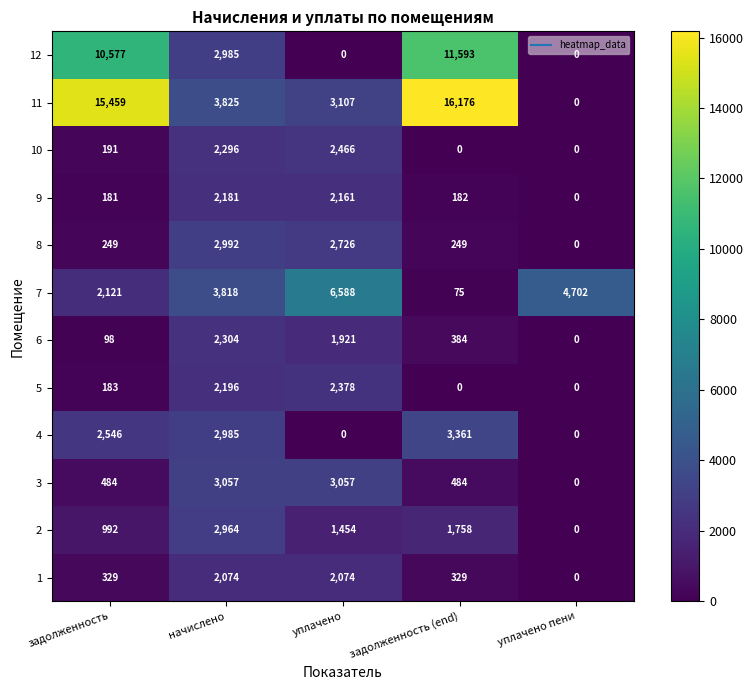

What is the difference between the highest and lowest values at уплачено?

6588